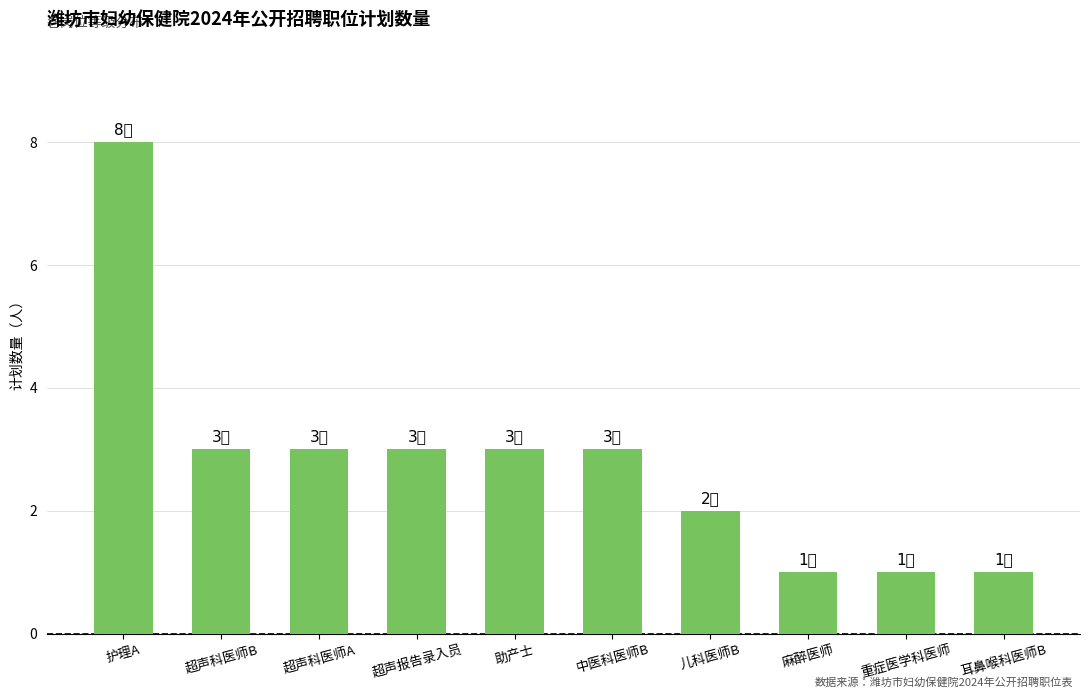

What is the maximum value shown in the chart?

8